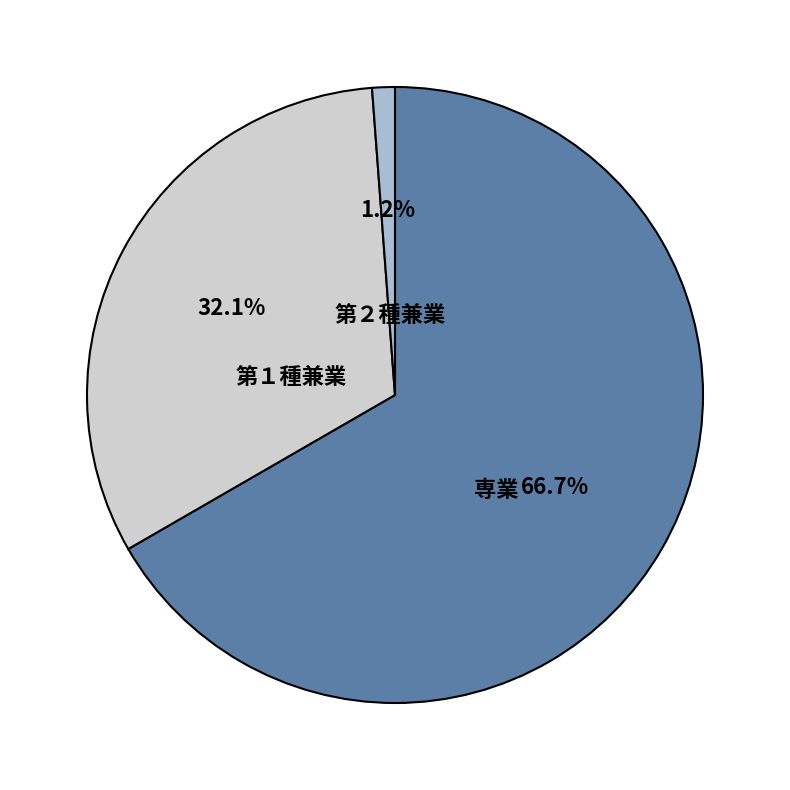

To the nearest percent, what is the average slice percentage?

33%